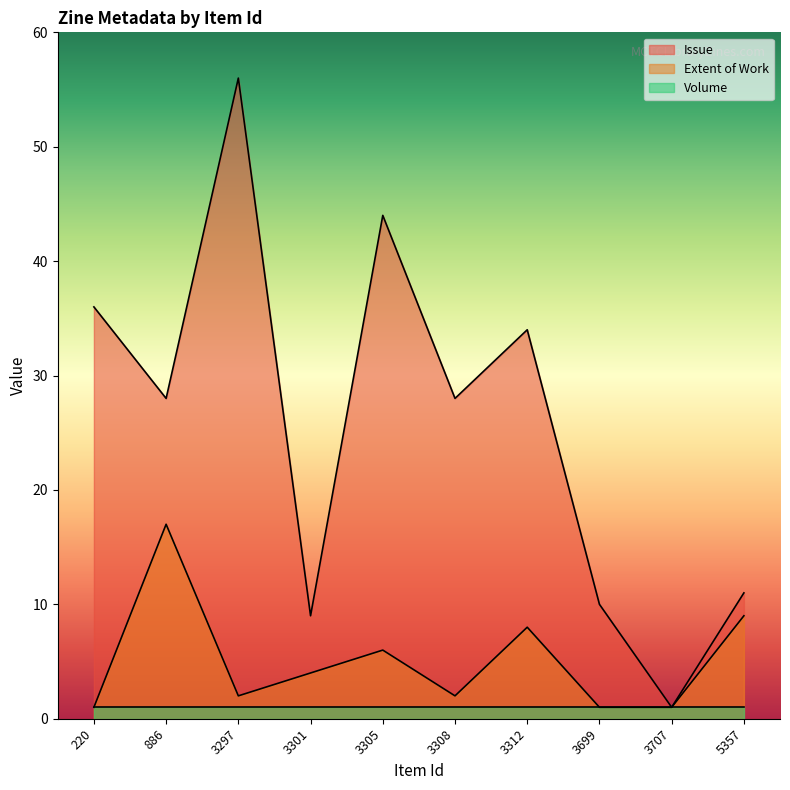

At which label does Extent of Work first exceed 4?

886